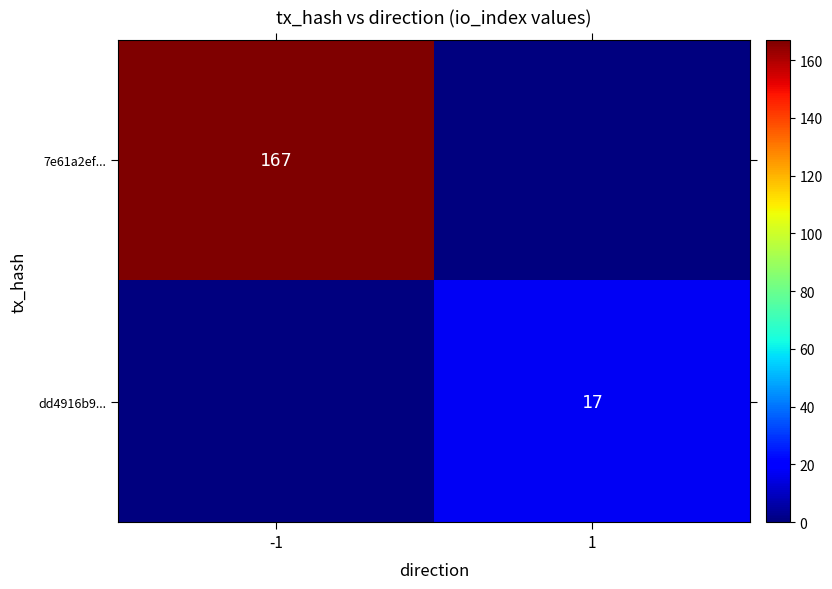

What is the total value across all series at 1?

17